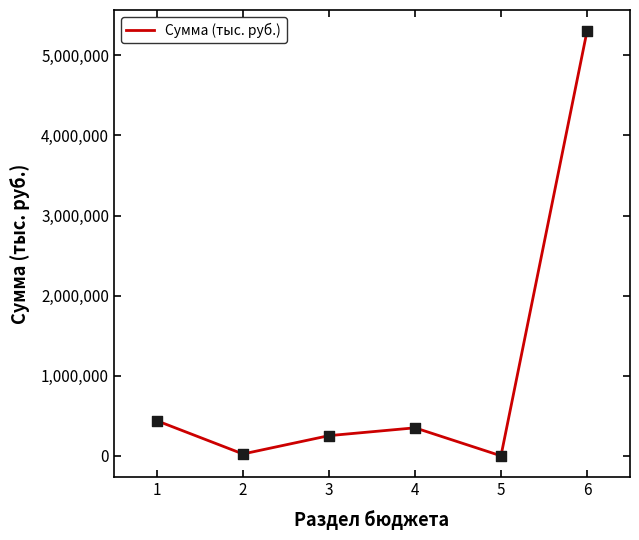

Is it true that the value at 6 is 5300181.6?

True